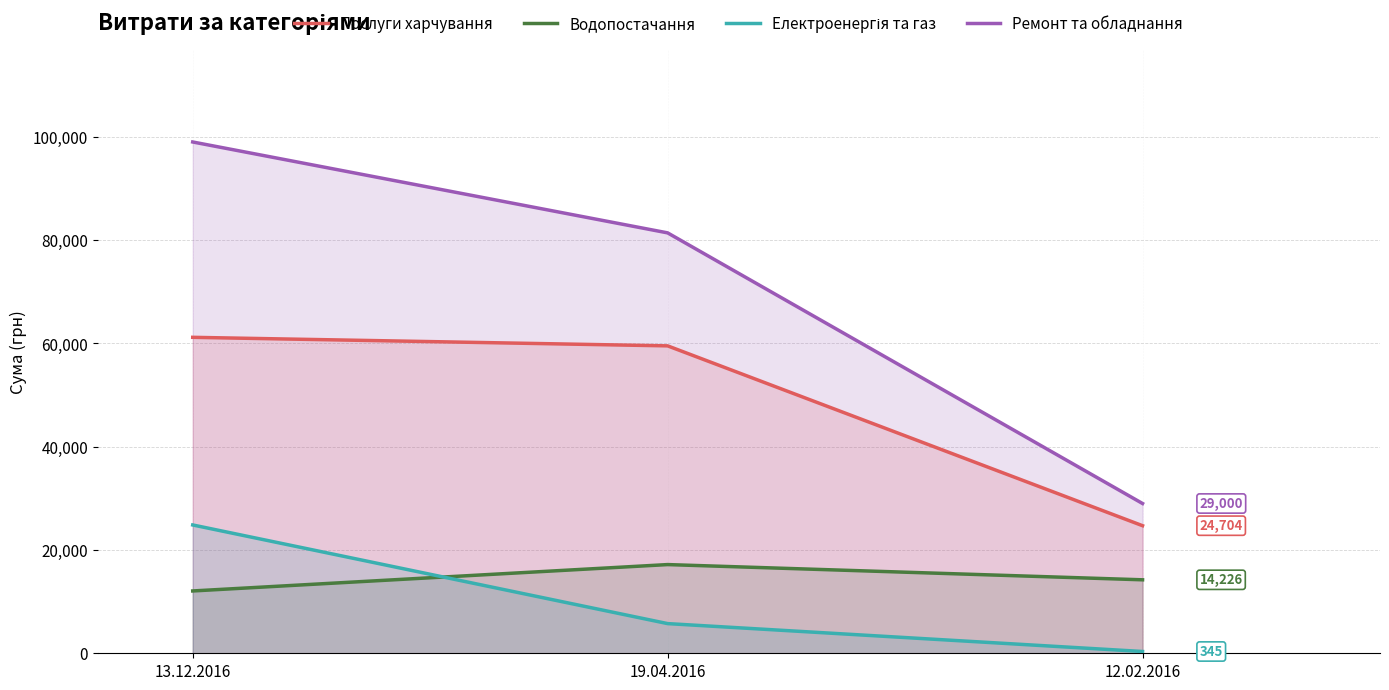

Does the chart display data point markers on the line(s)?

No